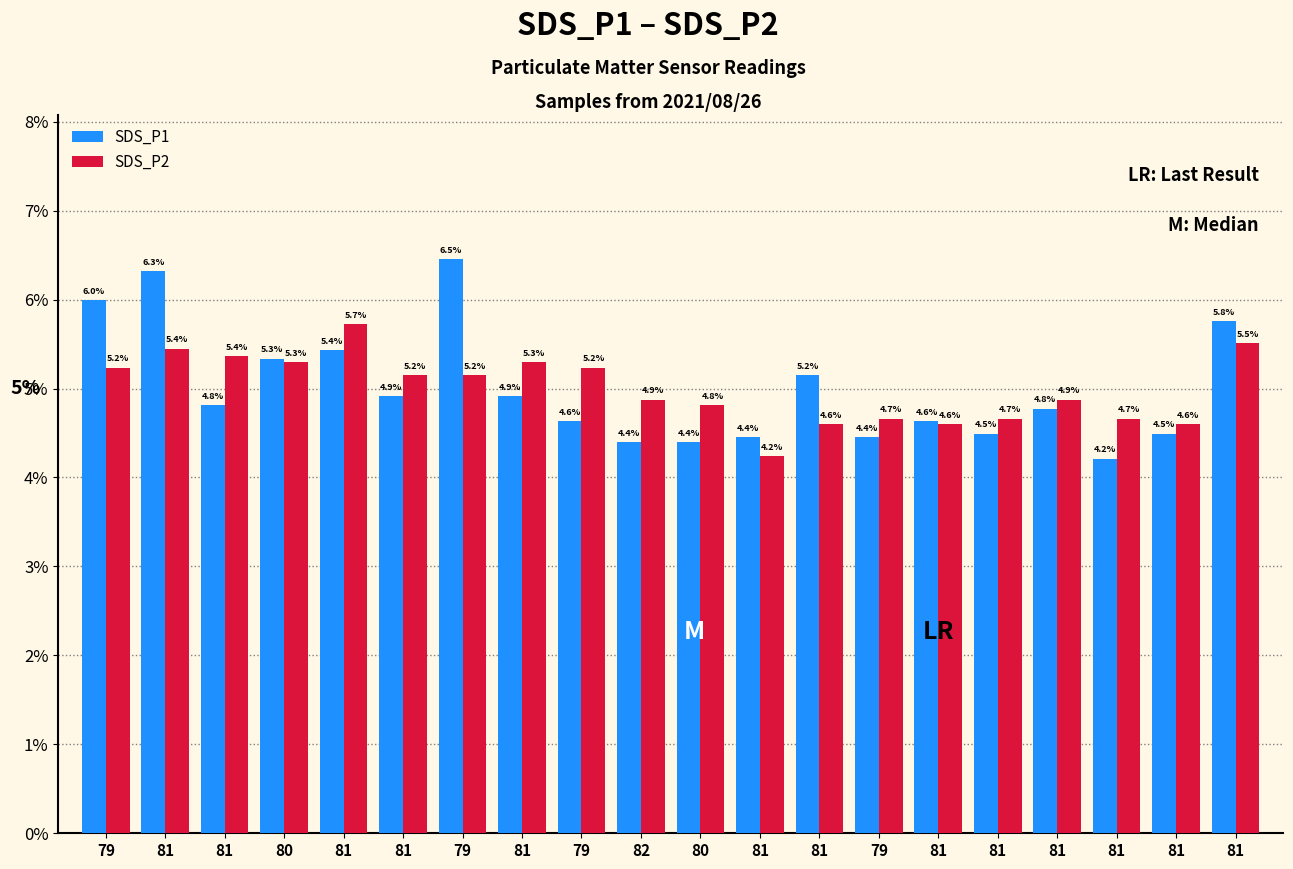

The value of SDS_P2 at 81 is 4.7. True or false?

True